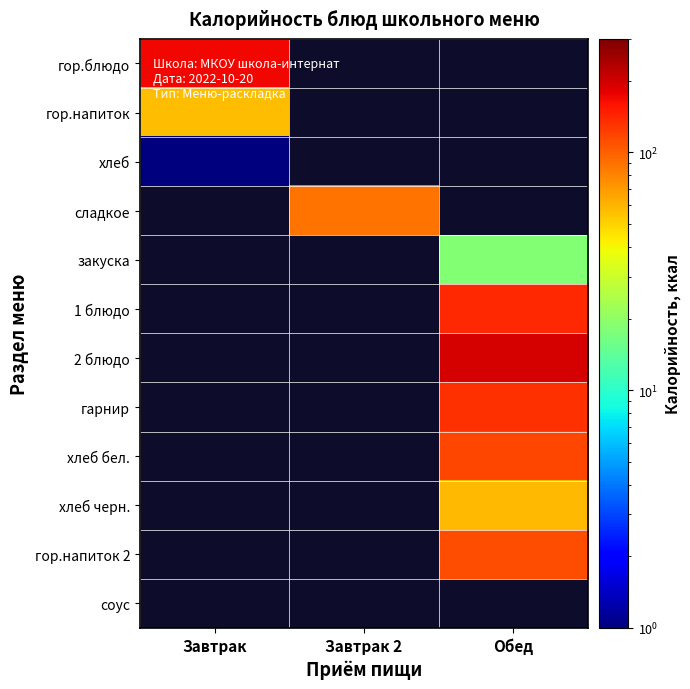

At which label is гор.блюдо closest to 168?

Завтрак